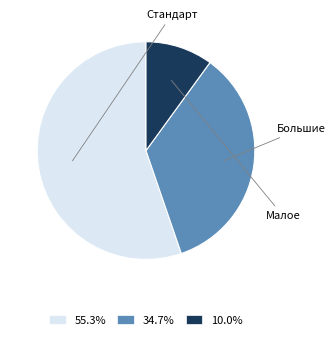

Is there a majority slice in this chart?

Yes